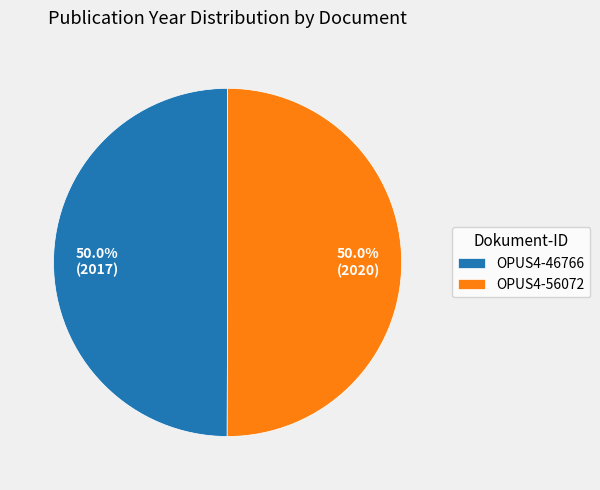

What percentage do OPUS4-46766 and OPUS4-56072 together represent?

100.0%